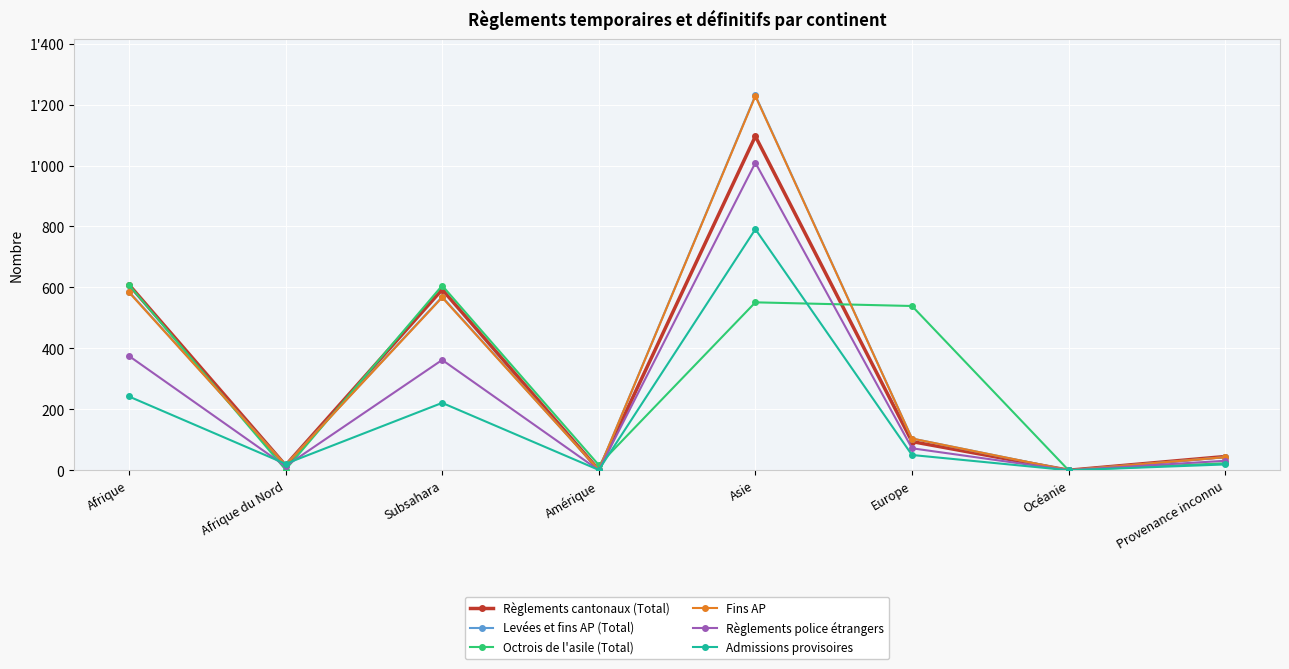

What is the approximate value of Règlements police étrangers at Provenance inconnu?

31